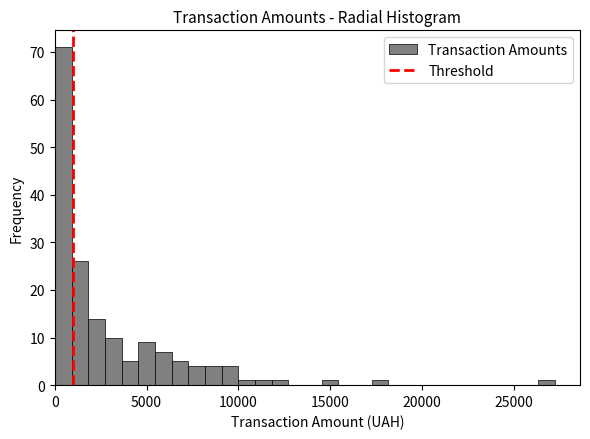

Around what value on the x-axis is the tallest bar? Give the approximate position of its centre, as read against the axis.

500